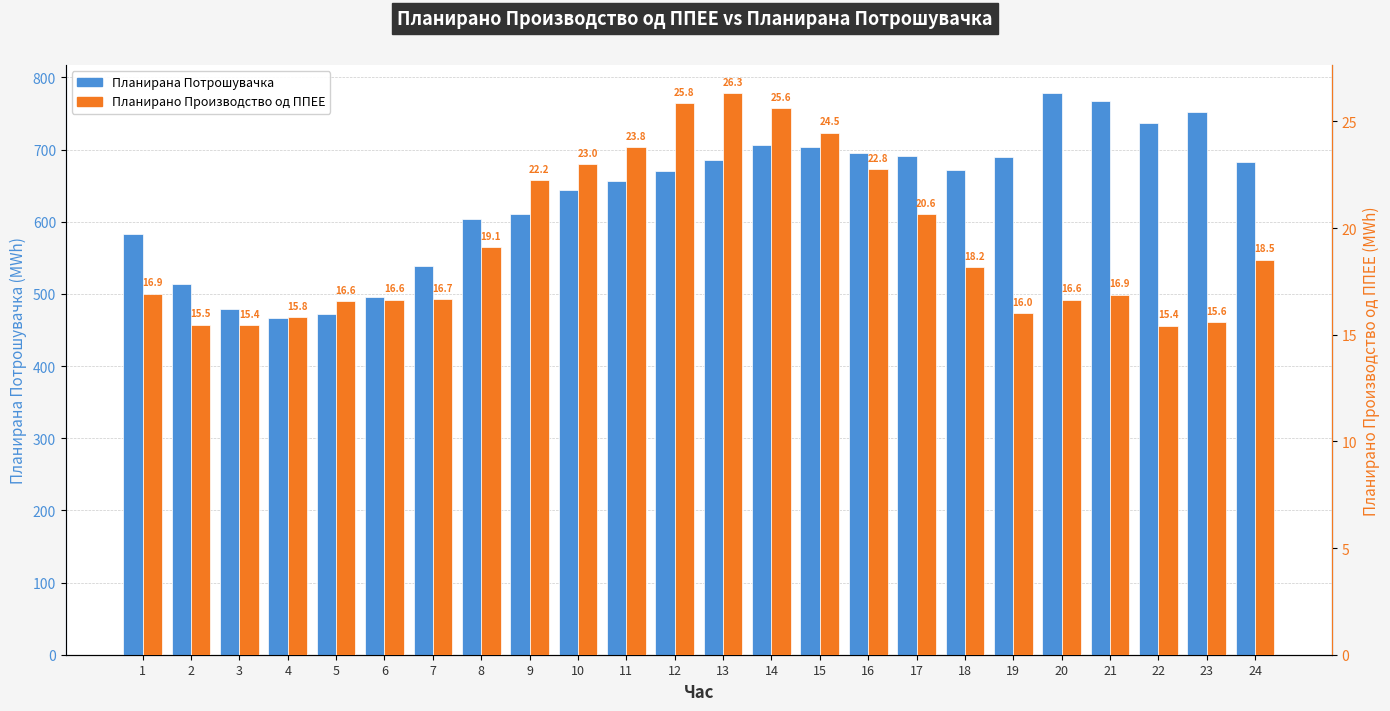

What is the difference between the maximum and minimum values in the Планирано Производство од ППЕЕ series?

10.9